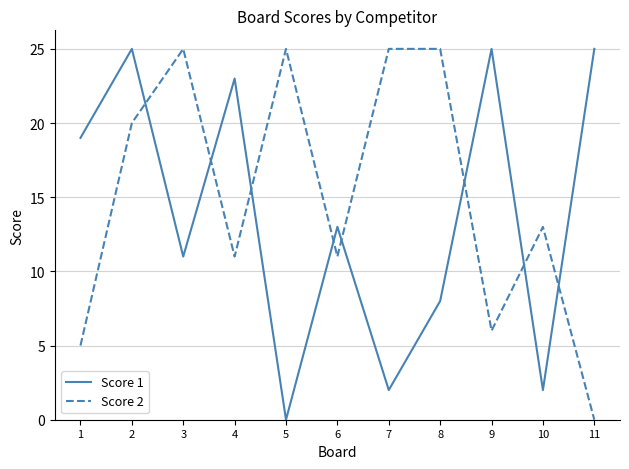

Reading left to right, transcribe all the data shown in this chart.

Score 1: 19	25	11	23	0	13	2	8	25	2	25
Score 2: 5	20	25	11	25	11	25	25	6	13	0